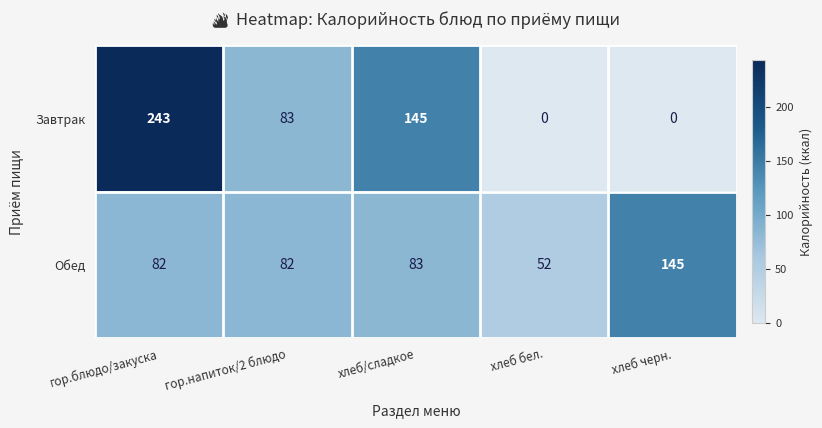

At how many categories does at least one series exceed 212?

1